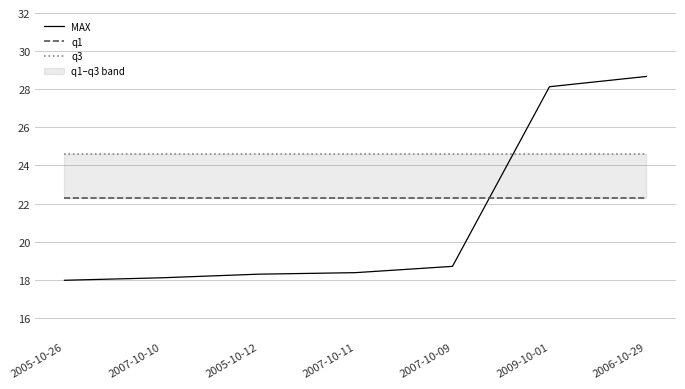

True or false: q3 and q1 intersect in this chart.

False